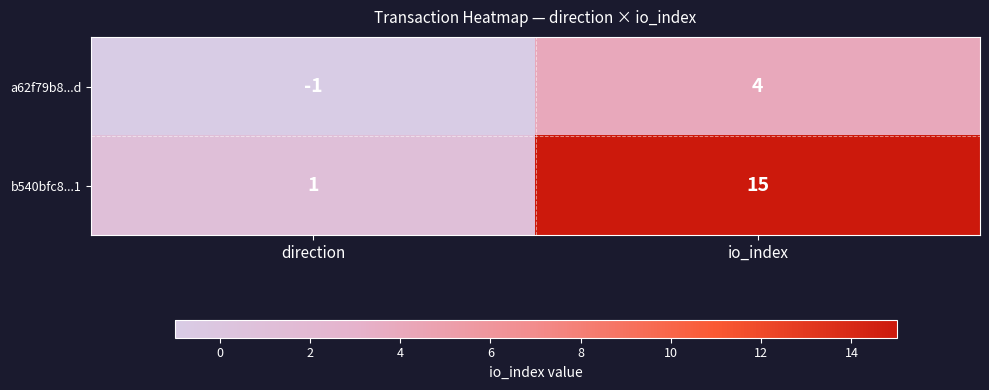

Count the number of categories in the chart.

2